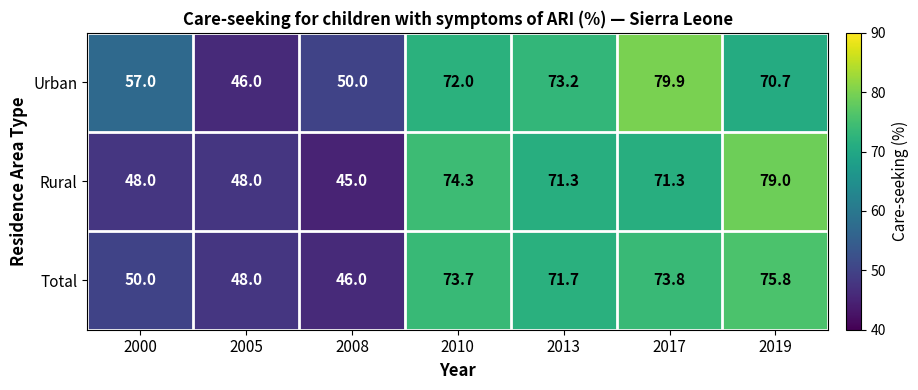

Which series has the largest range (max minus min)?

Rural